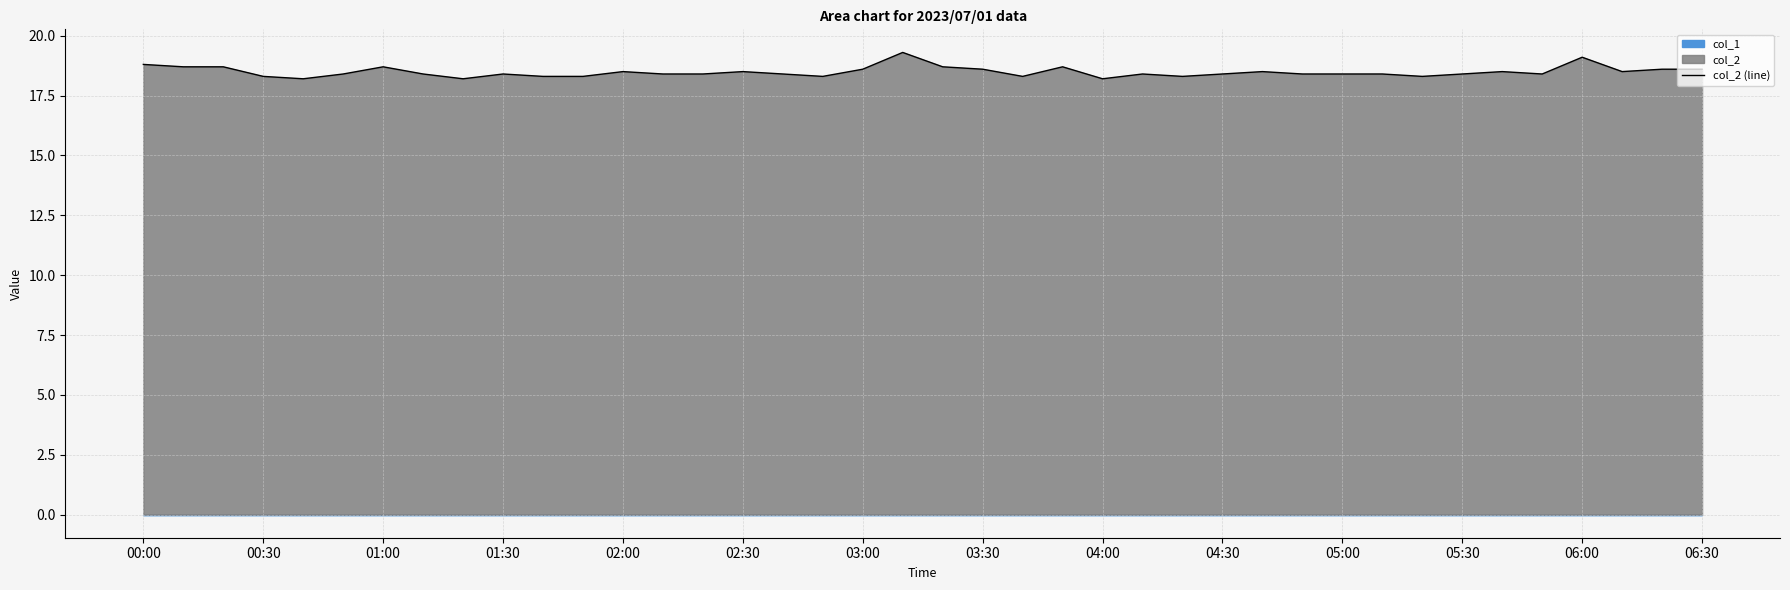

What is the average value?

18.5